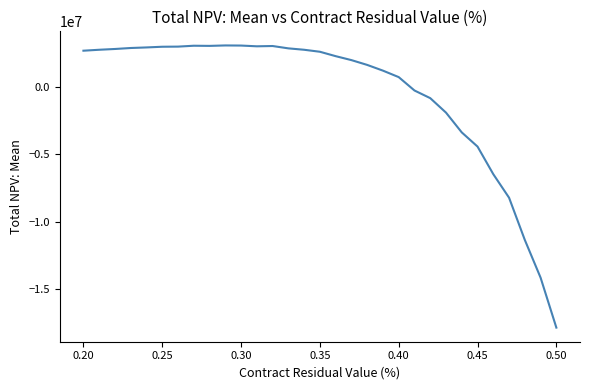

How many values are below 2599874?

15